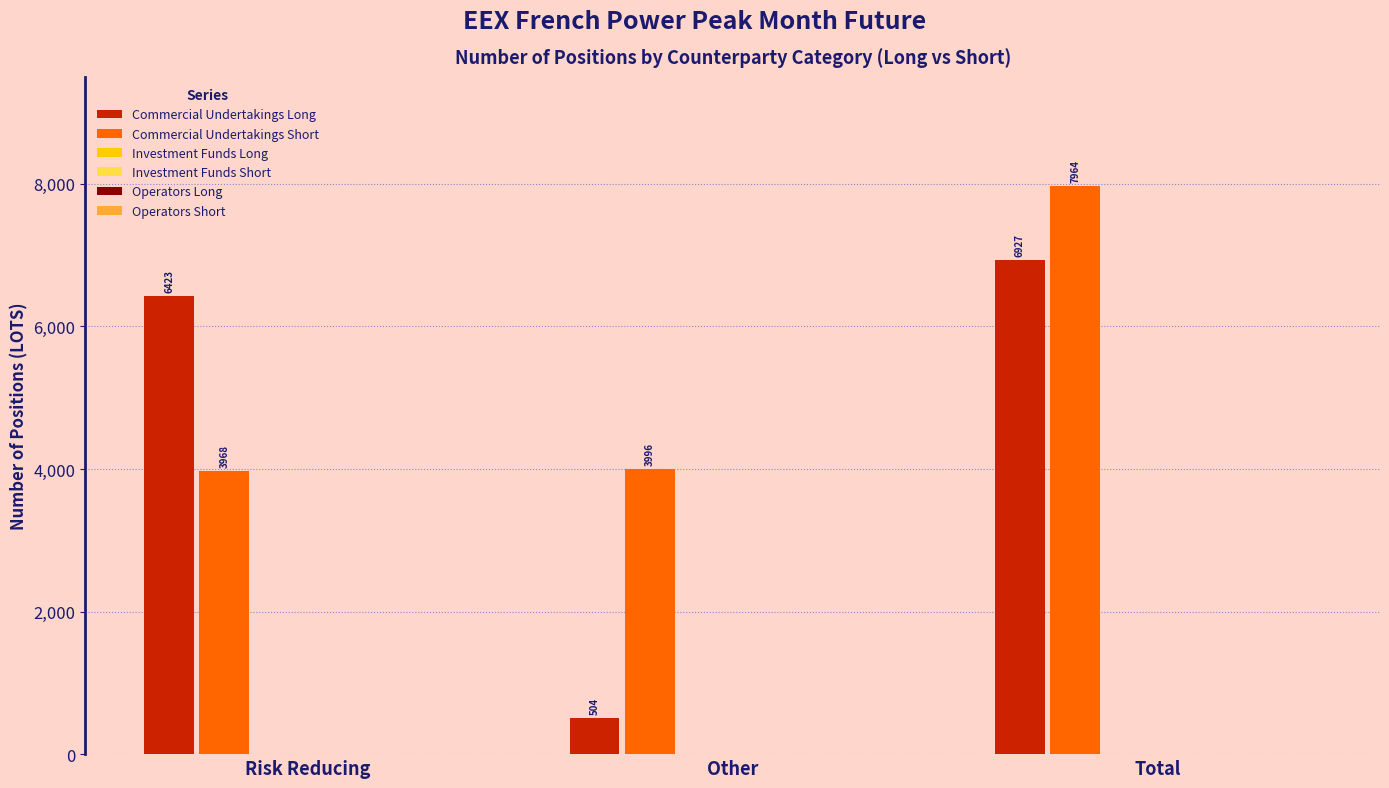

At how many categories does at least one series exceed 3482?

3